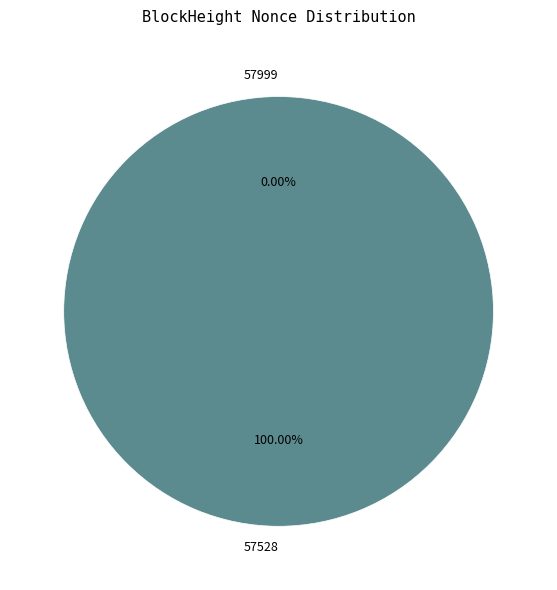

Which category has the smallest portion of the pie?

57999